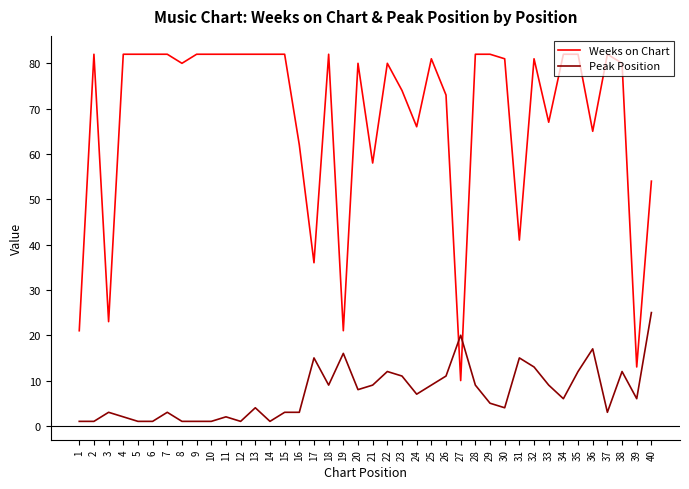

What is the difference between the Weeks on Chart values at 32 and 17?

45